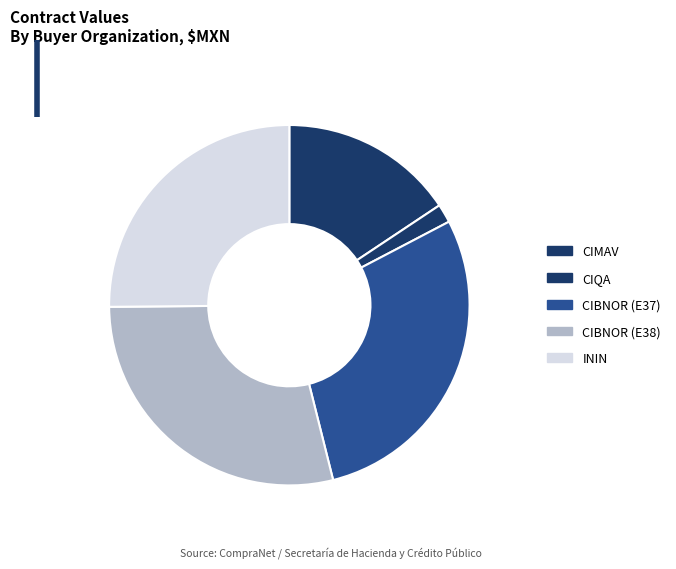

True or false: CIBNOR (E38) accounts for 21% of the total.

False